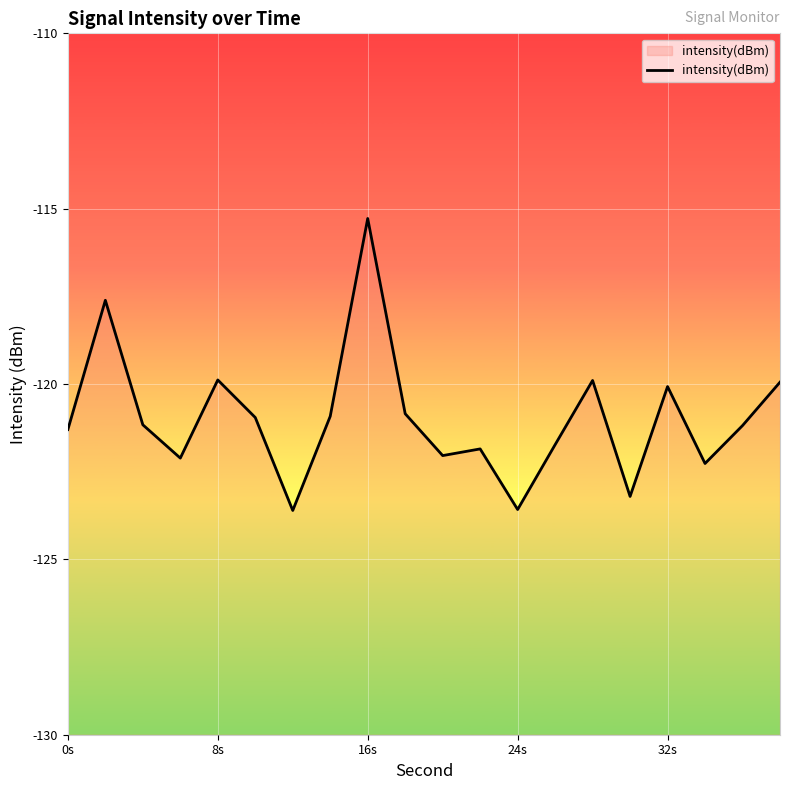

The chart shows a value of -204.6 at 24s. True or false?

False